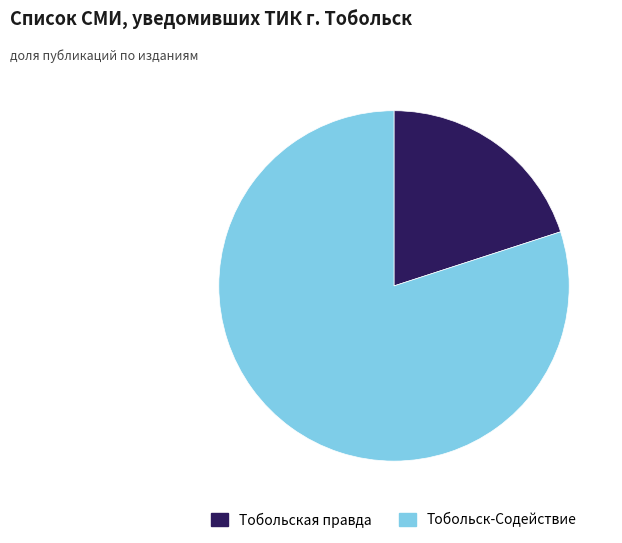

The Тобольск-Содействие slice represents 87% of the pie. True or false?

False